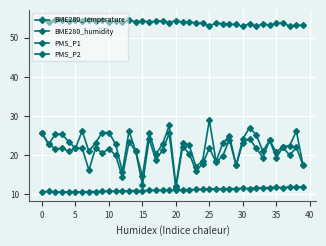

How many lines are shown in the chart?

4